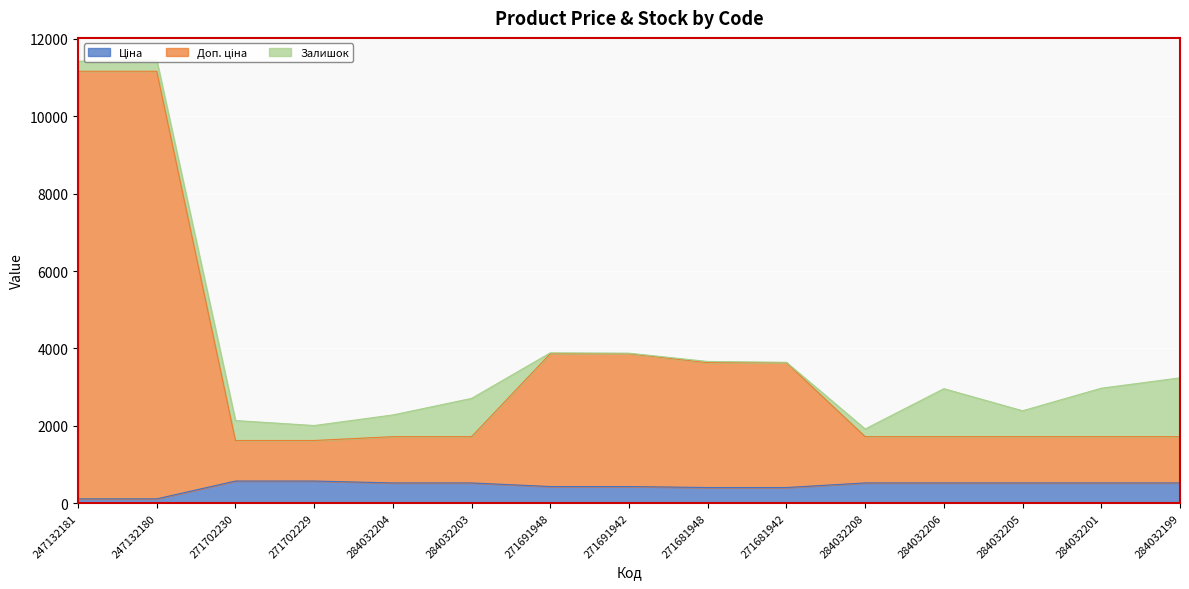

What is the value of the Доп. ціна point at the 9th from the left?

3632.4